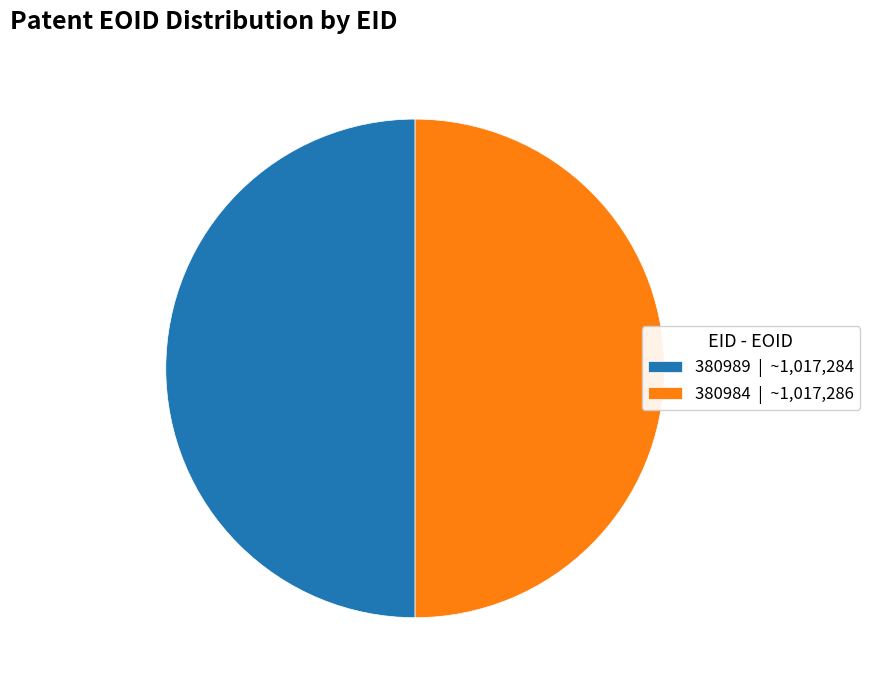

True or false: 380984 | ~1,017,286 accounts for 63% of the total.

False